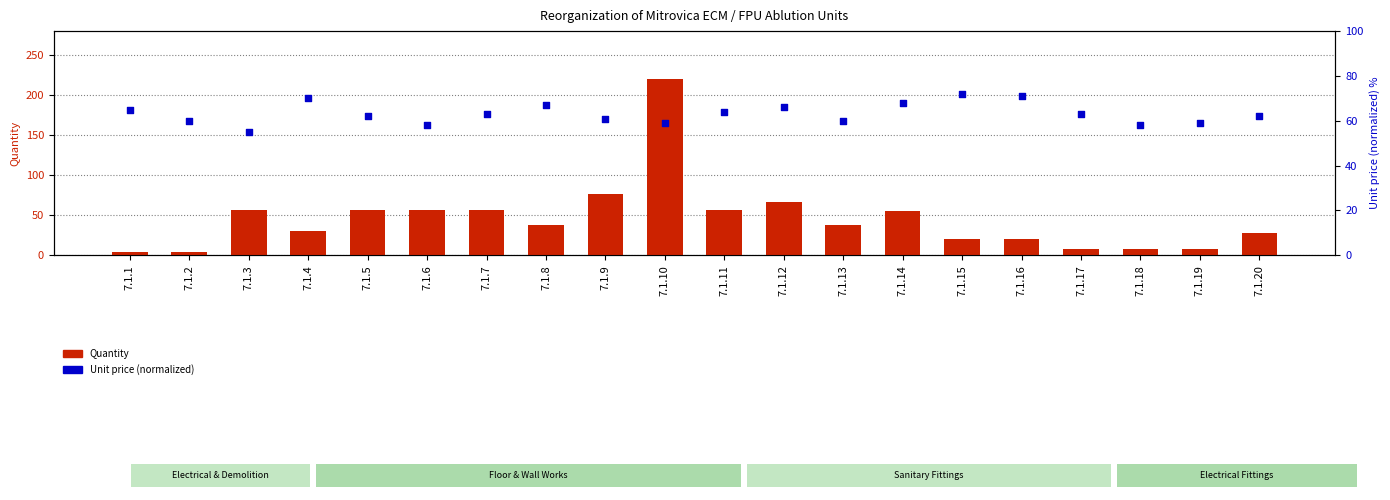

Is the value of Quantity at 7.1.18 greater than the value of Unit price (normalized) at 7.1.19?

No